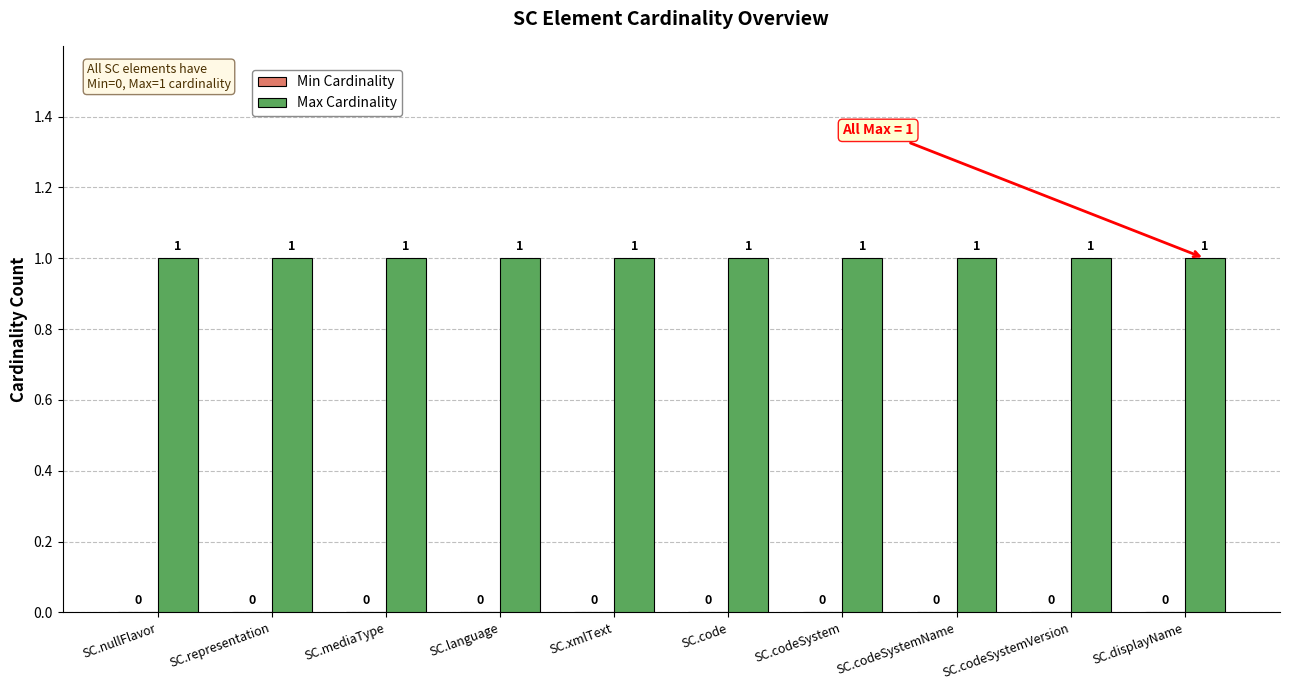

Reading right to left, extract all data points from this chart.

Min Cardinality: SC.displayName=0	SC.codeSystemVersion=0	SC.codeSystemName=0	SC.codeSystem=0	SC.code=0	SC.xmlText=0	SC.language=0	SC.mediaType=0	SC.representation=0	SC.nullFlavor=0
Max Cardinality: SC.displayName=1	SC.codeSystemVersion=1	SC.codeSystemName=1	SC.codeSystem=1	SC.code=1	SC.xmlText=1	SC.language=1	SC.mediaType=1	SC.representation=1	SC.nullFlavor=1